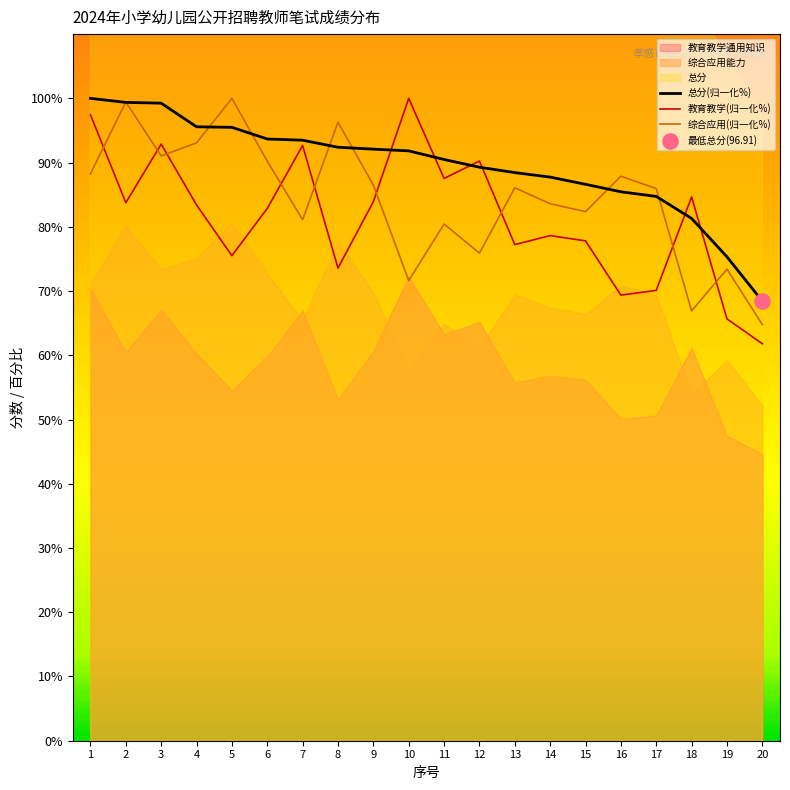

Which series has the largest total across all categories?

总分(归一化%)